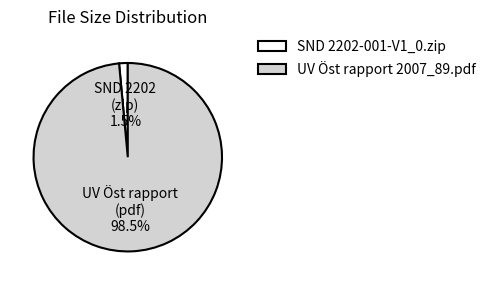

What percentage is NOT represented by UV Öst rapport 2007_89.pdf?

1.5%